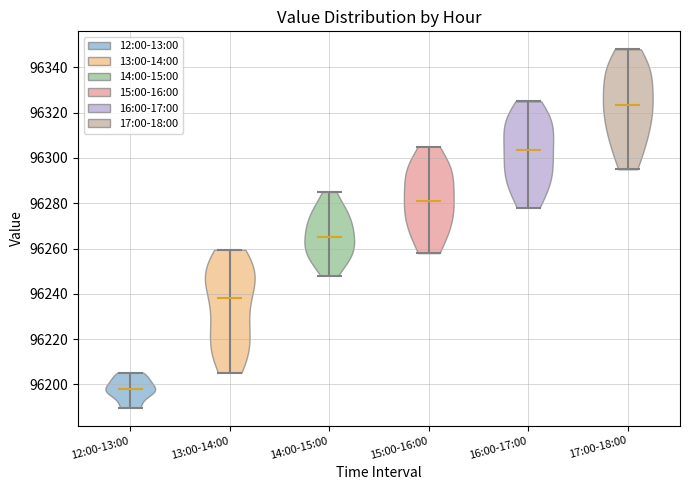

What is the highest point the violin for 15:00-16:00 reaches on the y-axis? The values are not printed on the chart, so give them approximately, as read against the axis.

96306